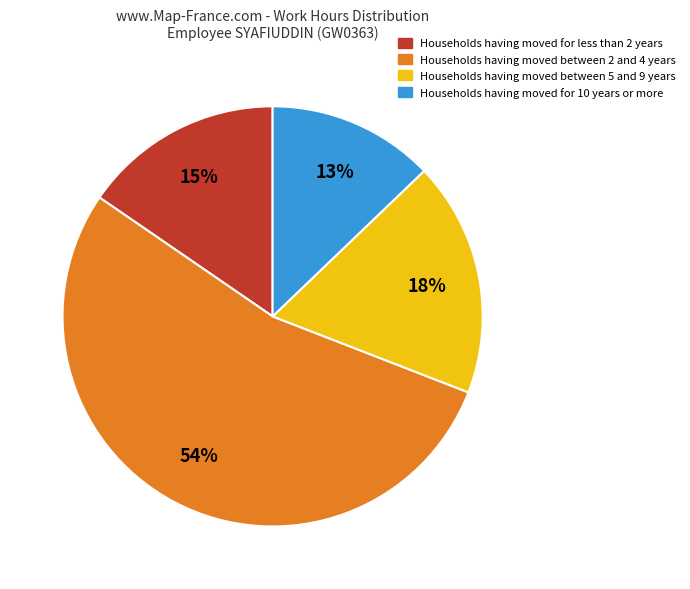

Is there any slice that represents more than half of the pie?

Yes